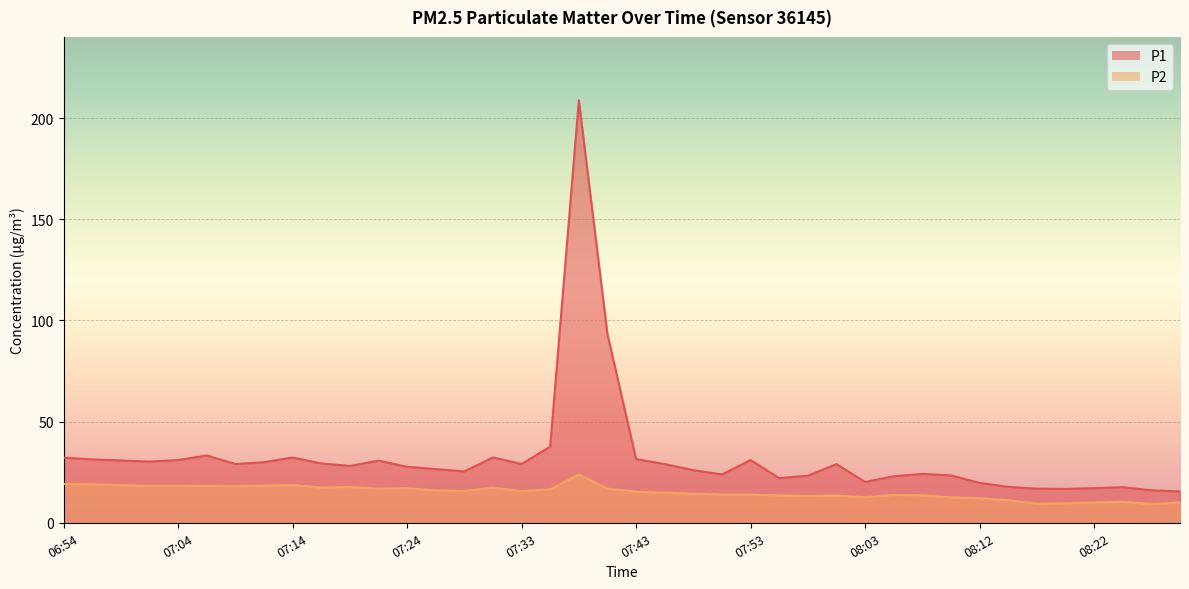

Reading left to right, transcribe all the data shown in this chart.

P1: 32.2	31.3	30.8	30.2	31.0	33.3	29.1	29.9	32.2	29.3	28.1	30.7	27.7	26.5	25.4	32.3	29.1	37.6	208.8	93.2	31.4	29.0	26.0	23.9	31.0	22.1	23.2	29.0	20.1	23.0	24.1	23.4	19.7	17.8	16.9	16.8	17.1	17.6	16.1	15.5
P2: 19.2	18.9	18.6	18.2	18.2	18.2	18.0	18.4	18.6	17.4	17.7	16.9	17.1	15.9	15.7	17.3	15.6	16.5	23.9	16.9	15.3	14.8	14.4	13.9	13.9	13.5	13.3	13.4	12.7	13.8	13.6	12.6	12.1	11.2	9.4	9.6	10.0	10.4	9.2	10.0